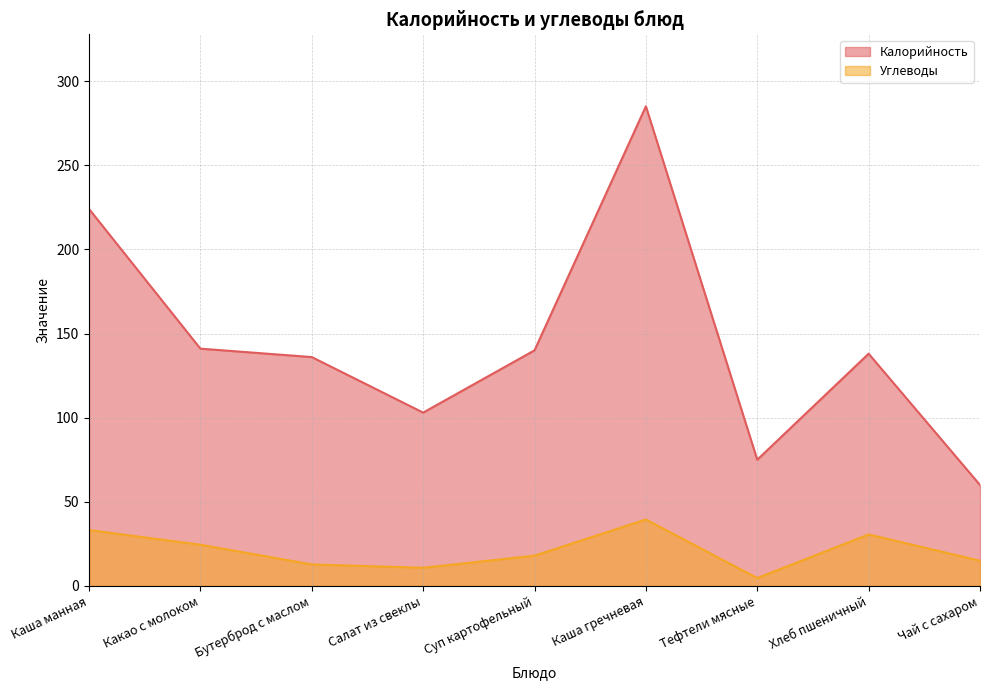

Rank the series by their average value, from highest to lowest.

Калорийность, Углеводы